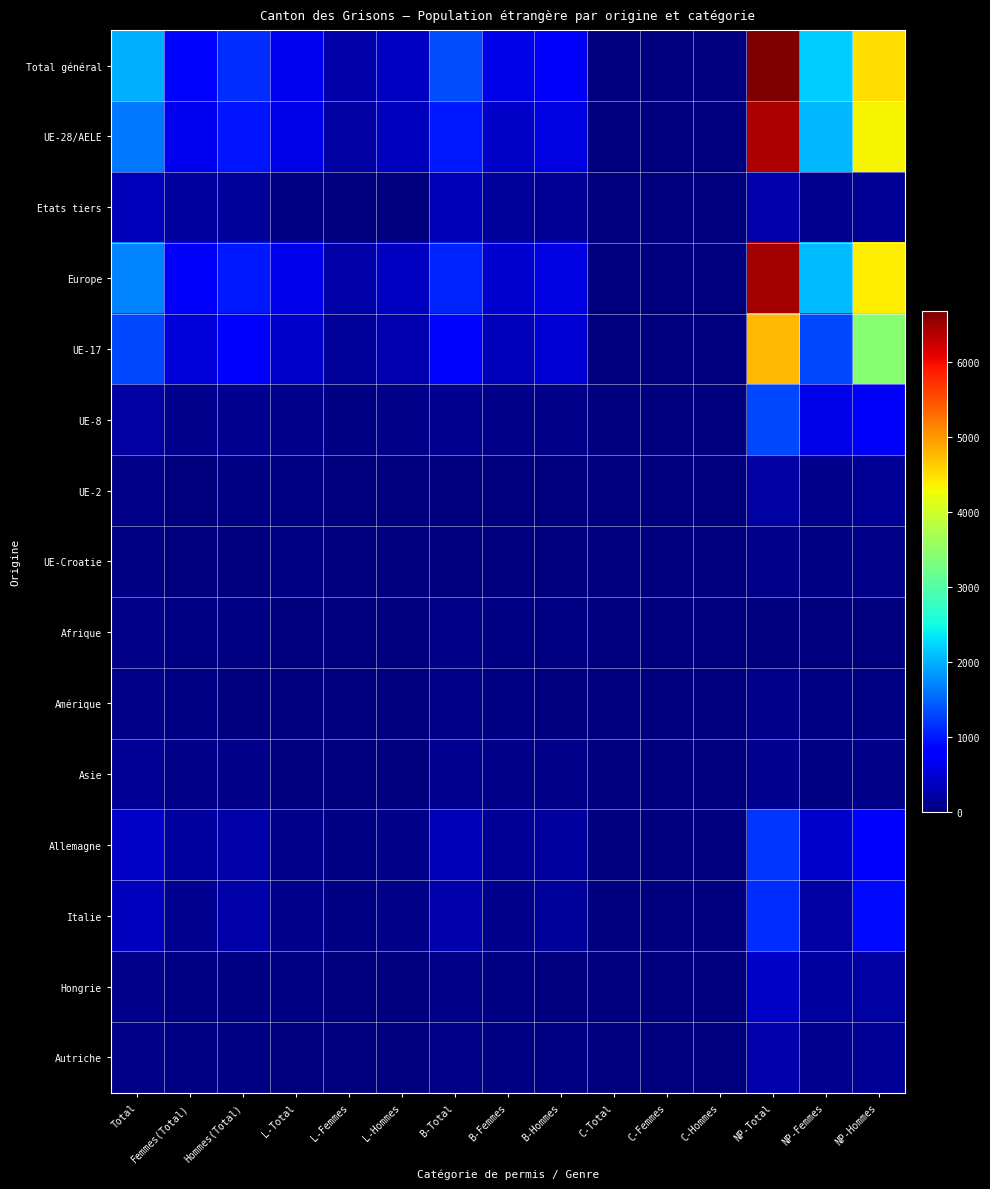

At how many categories does at least one series exceed 5864?

1